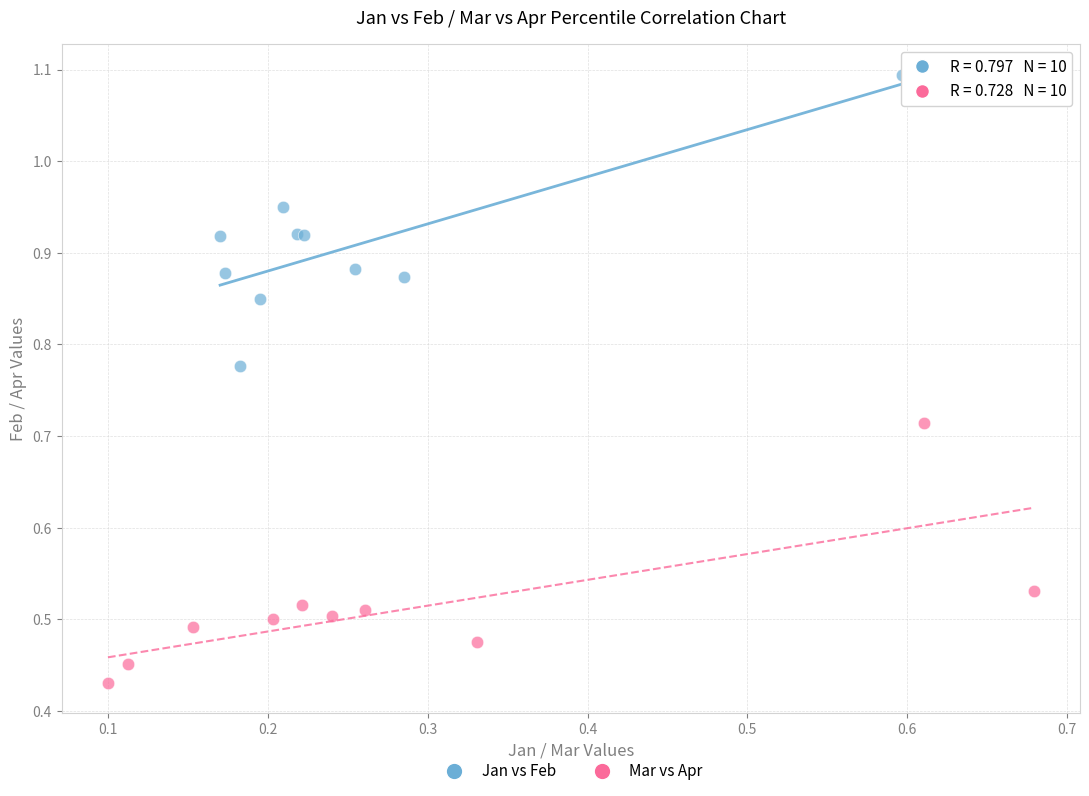

Which series reaches the minimum Y coordinate?

Mar vs Apr